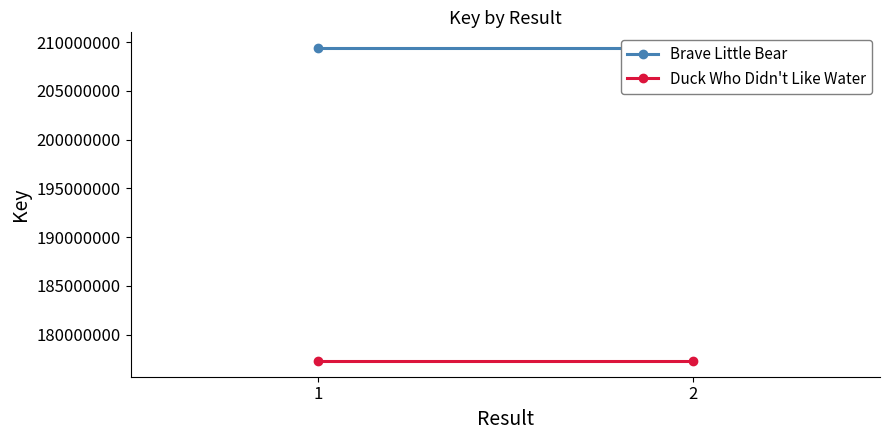

Rank the series at 1 from highest to lowest value.

Brave Little Bear, Duck Who Didn't Like Water